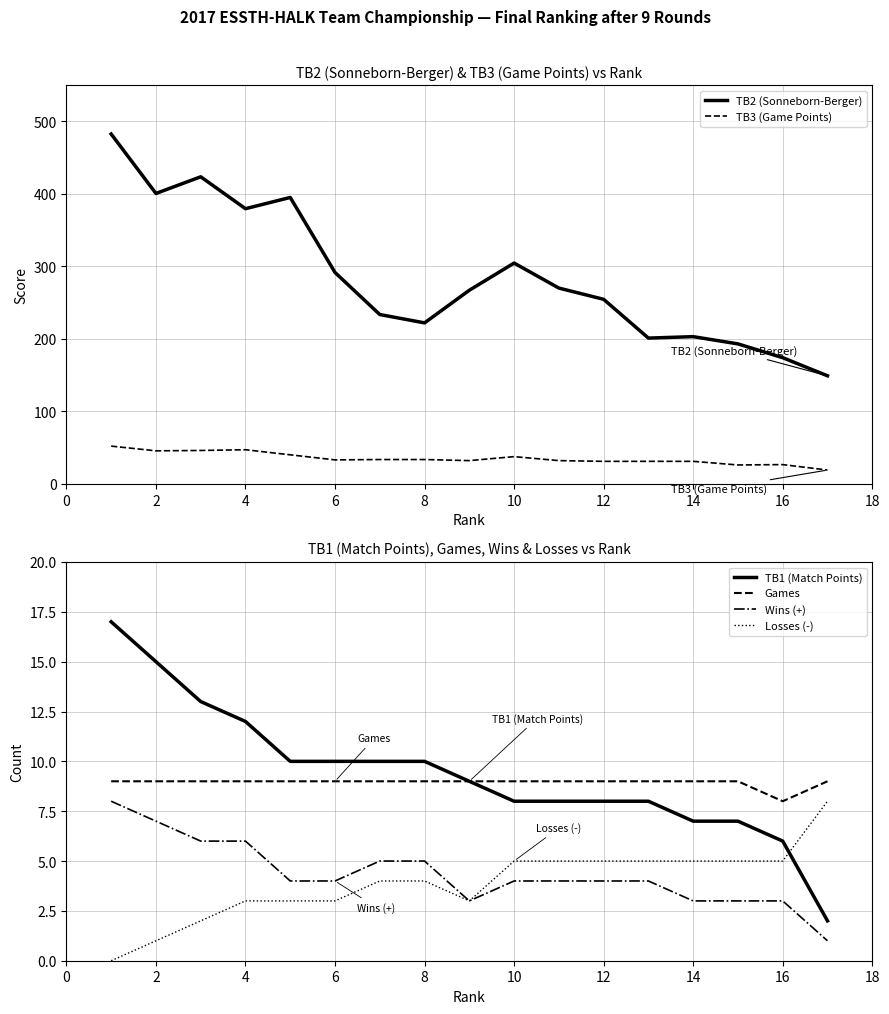

Reading left to right, transcribe all the data shown in this chart.

TB2 (Sonneborn-Berger): 482.5	400.5	423.5	379.5	395.0	291.5	233.5	222.0	267.0	304.5	270.0	254.5	201.0	203.0	193.0	174.0	149.0
TB3 (Game Points): 52.0	45.5	46.0	47.0	40.0	33.0	33.5	33.5	32.0	37.5	32.0	31.0	31.0	31.0	26.0	26.5	19.0
TB1 (Match Points): 17.0	15.0	13.0	12.0	10.0	10.0	10.0	10.0	9.0	8.0	8.0	8.0	8.0	7.0	7.0	6.0	2.0
Games: 9.0	9.0	9.0	9.0	9.0	9.0	9.0	9.0	9.0	9.0	9.0	9.0	9.0	9.0	9.0	8.0	9.0
Wins (+): 8.0	7.0	6.0	6.0	4.0	4.0	5.0	5.0	3.0	4.0	4.0	4.0	4.0	3.0	3.0	3.0	1.0
Losses (-): 0.0	1.0	2.0	3.0	3.0	3.0	4.0	4.0	3.0	5.0	5.0	5.0	5.0	5.0	5.0	5.0	8.0